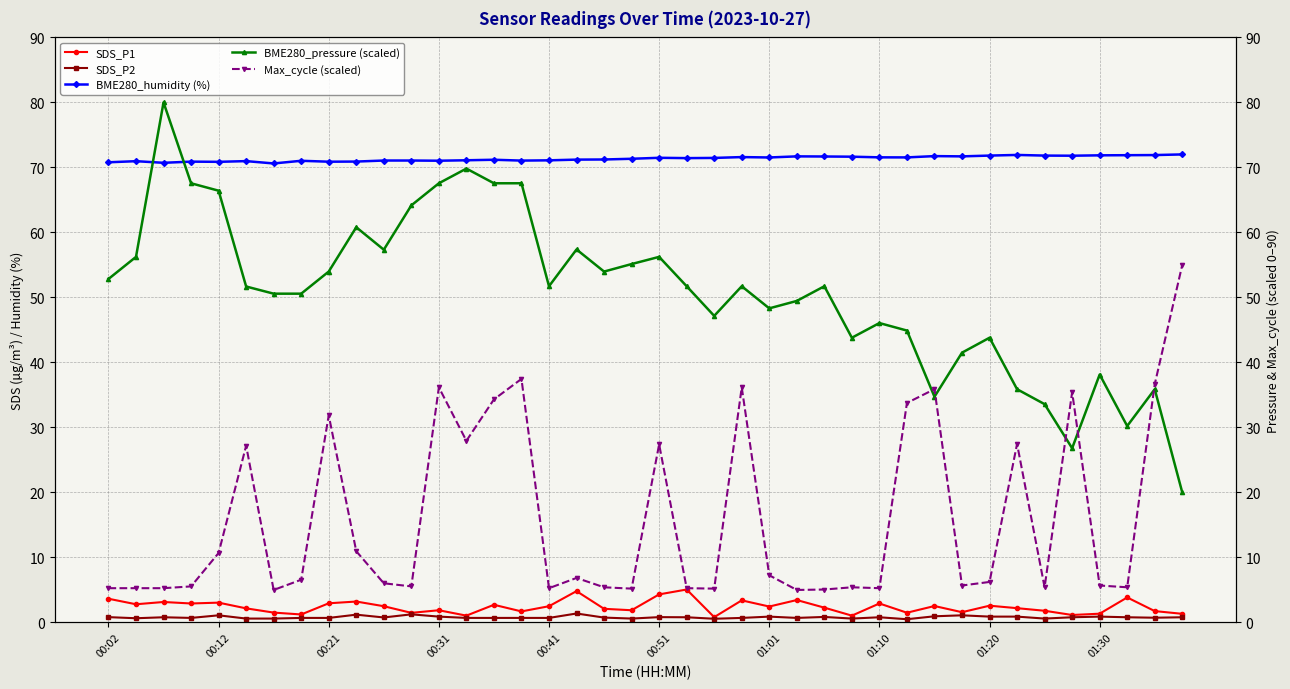

What is the difference between the SDS_P1 values at 01:20 and 00:12?

0.5